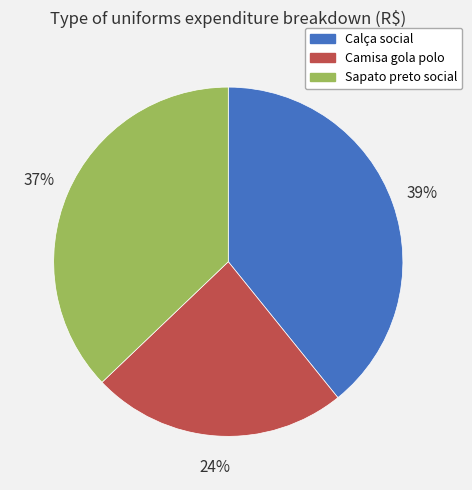

Rank the categories by value from highest to lowest.

Calça social, Sapato preto social, Camisa gola polo